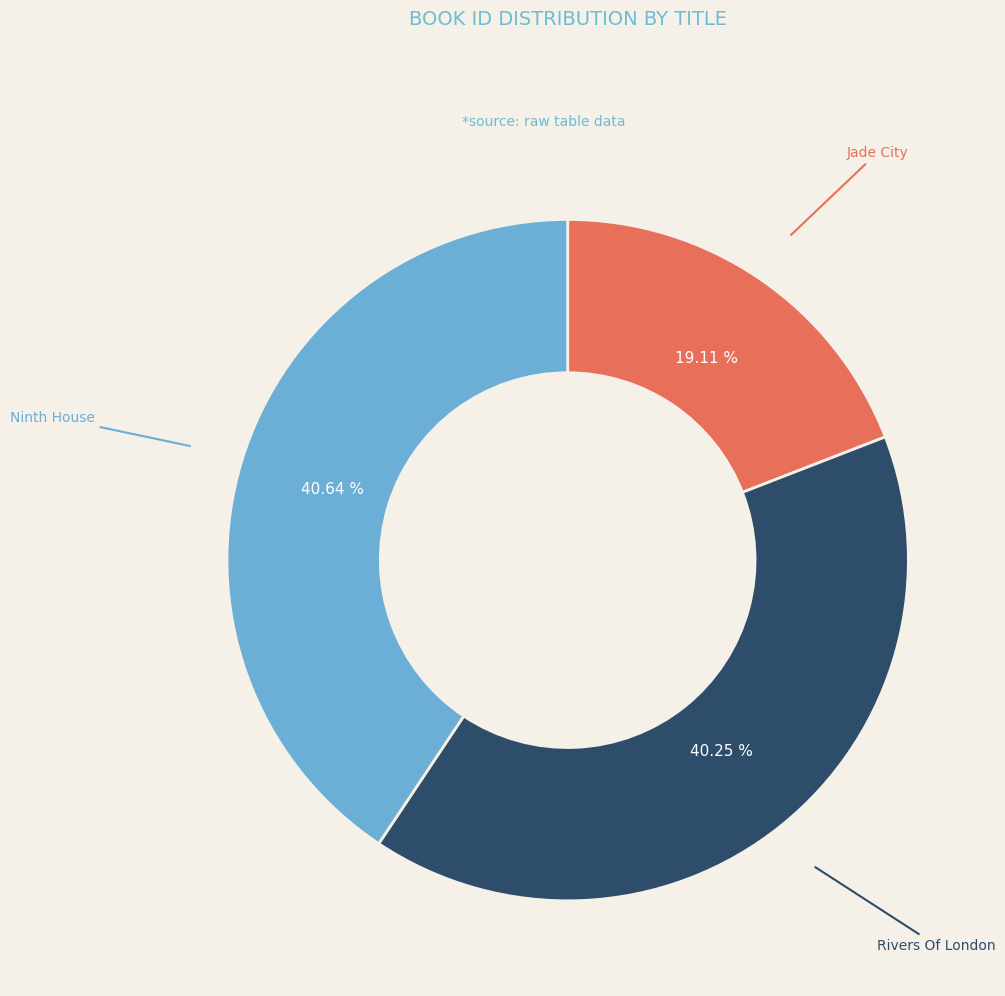

Is there any slice that represents more than half of the pie?

No